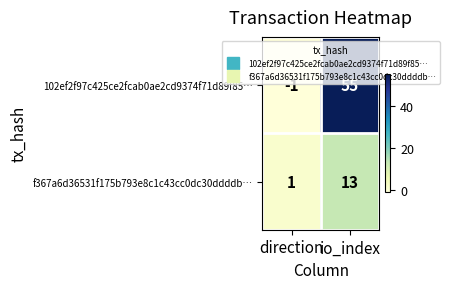

At how many categories does at least one series exceed 7?

1